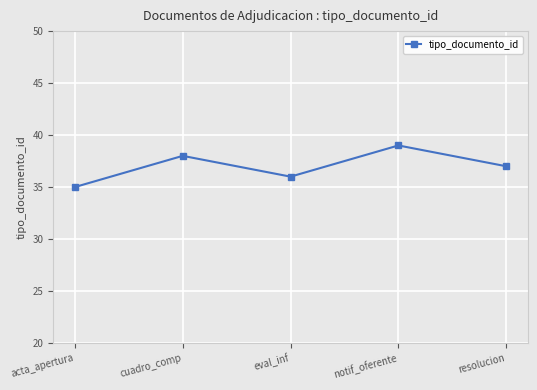

What position from the right is acta_apertura?

5